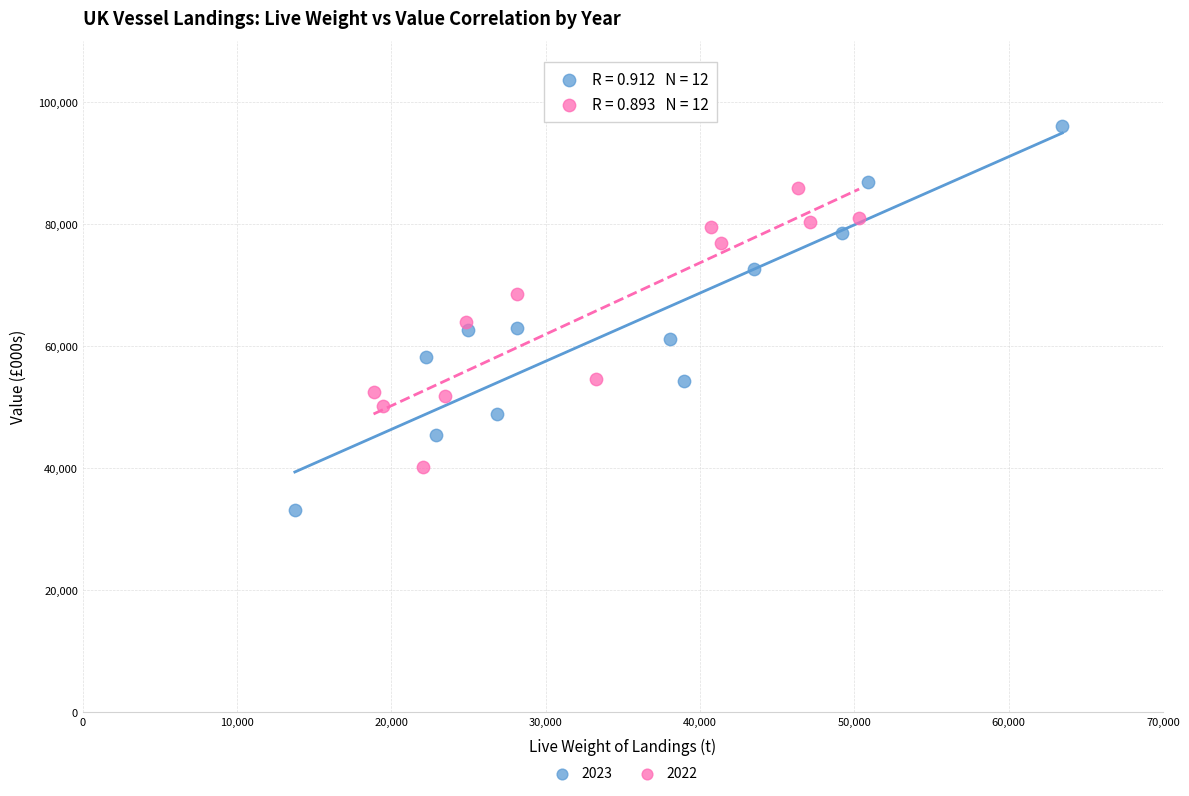

Which series has the widest spread of Y values?

2023